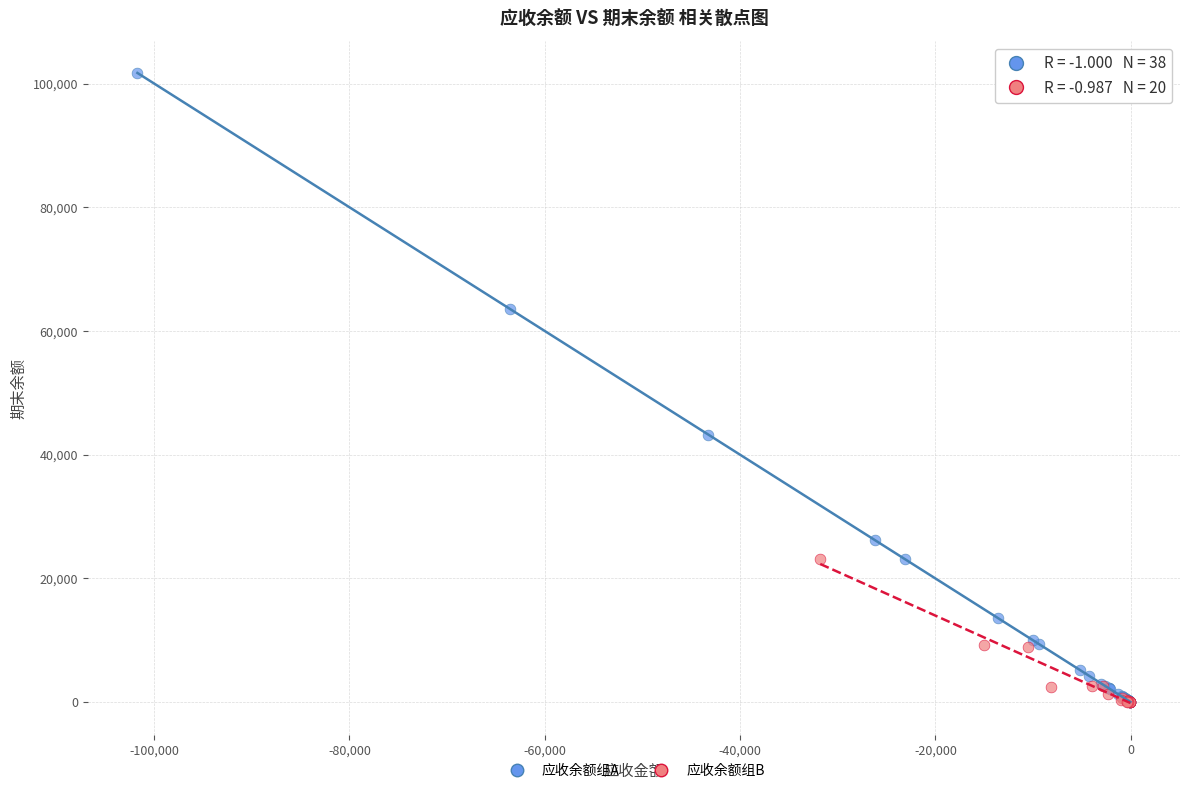

Which series has the largest Y range (max minus min)?

应收余额组A